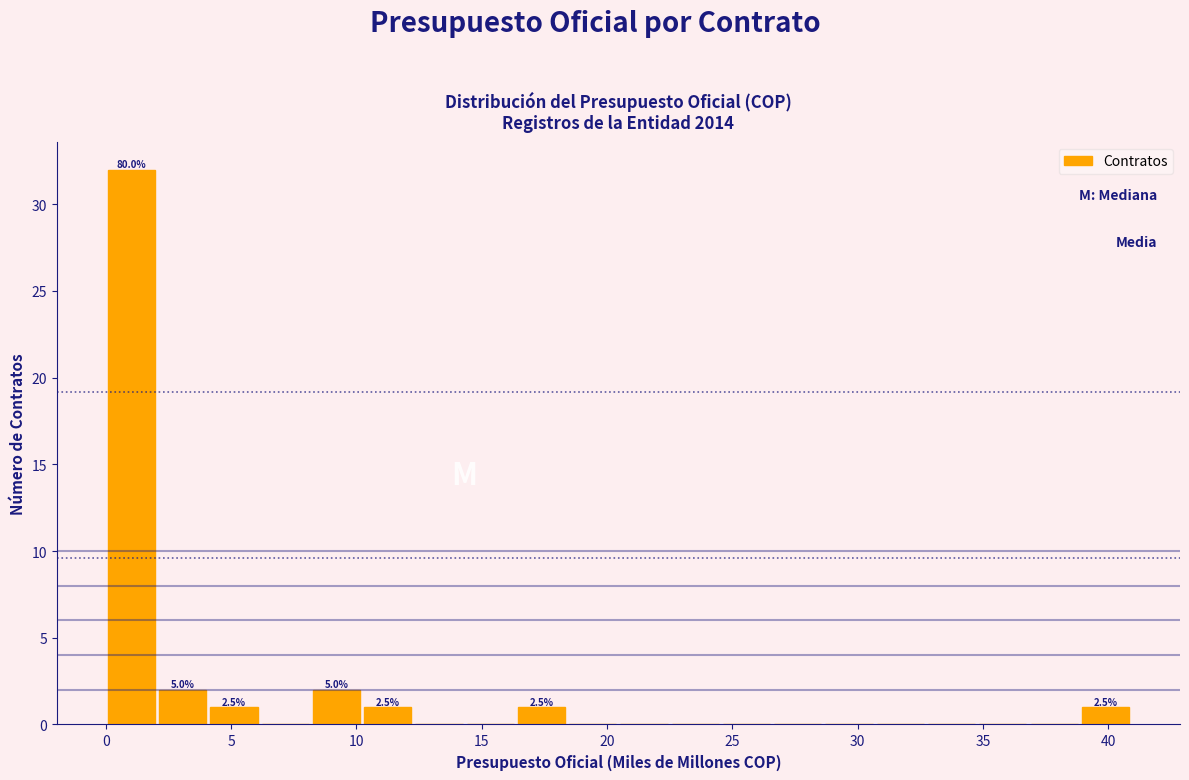

Over which range of the x-axis is the bar tallest?

0.0 to 2.0